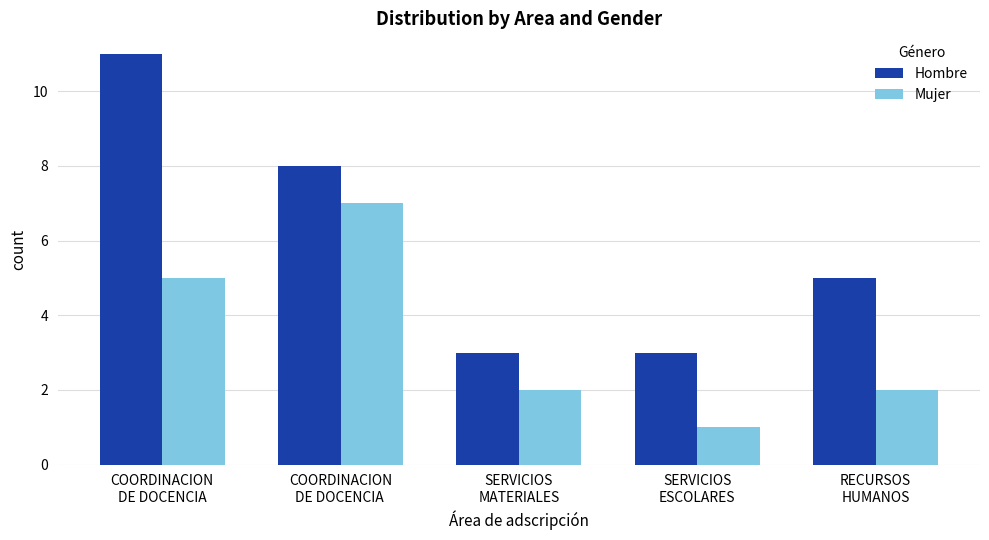

Reading right to left, extract all data points from this chart.

Hombre: RECURSOS
HUMANOS=5	SERVICIOS
ESCOLARES=3	SERVICIOS
MATERIALES=3	COORDINACION
DE DOCENCIA =8	COORDINACION
DE DOCENCIA=11
Mujer: RECURSOS
HUMANOS=2	SERVICIOS
ESCOLARES=1	SERVICIOS
MATERIALES=2	COORDINACION
DE DOCENCIA =7	COORDINACION
DE DOCENCIA=5